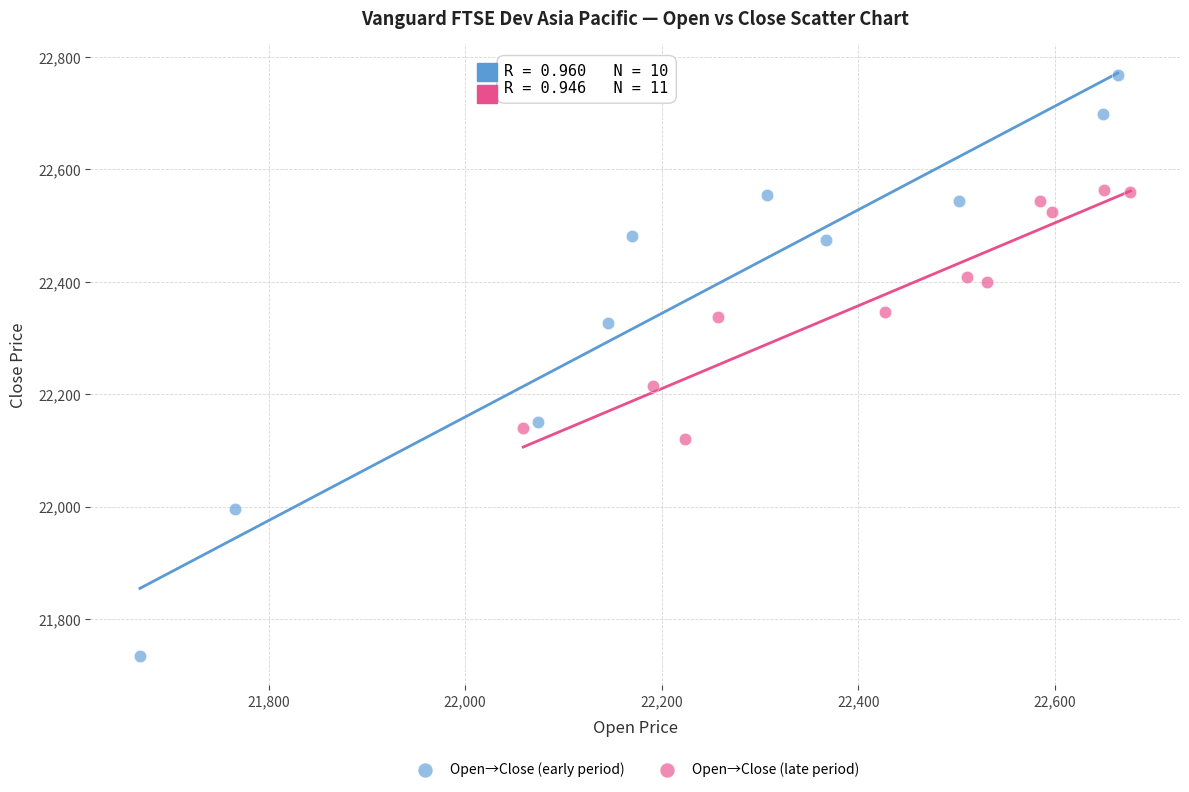

What are all the series names shown in the legend?

Open→Close (early period), Open→Close (late period)